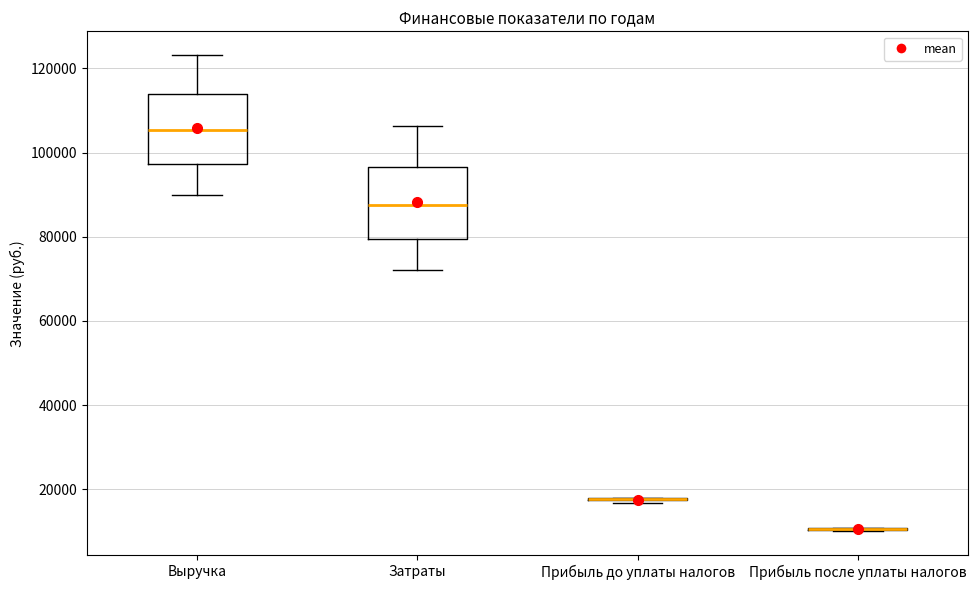

Reading left to right, transcribe this box plot: for each box, give where its median line is, the range the box spans, and where its two whiskers end, as read against the y-axis. The values are not printed on the chart, so give them approximately, as read against the axis.

Выручка: median 106000, box 98000 to 114000, whiskers 90000 to 124000
Затраты: median 88000, box 80000 to 96000, whiskers 72000 to 106000
Прибыль до уплаты налогов: box collapsed to a line at 18000, whiskers 16000 to 18000
Прибыль после уплаты налогов: box collapsed to a line at 10000, whiskers 10000 to 10000